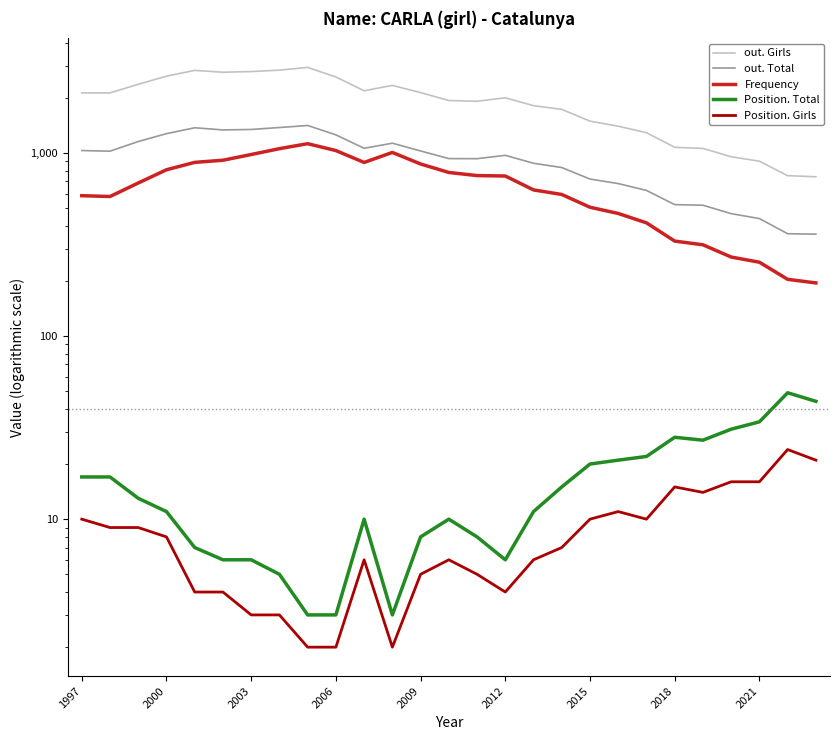

At which label does out. Total first exceed 970?

1997